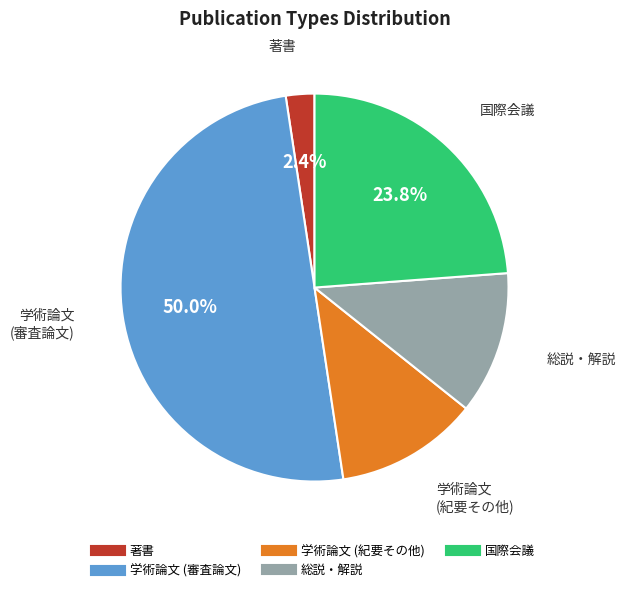

To the nearest percent, what is the difference between the 総説・解説 and 学術論文 (審査論文) slice percentages?

38%